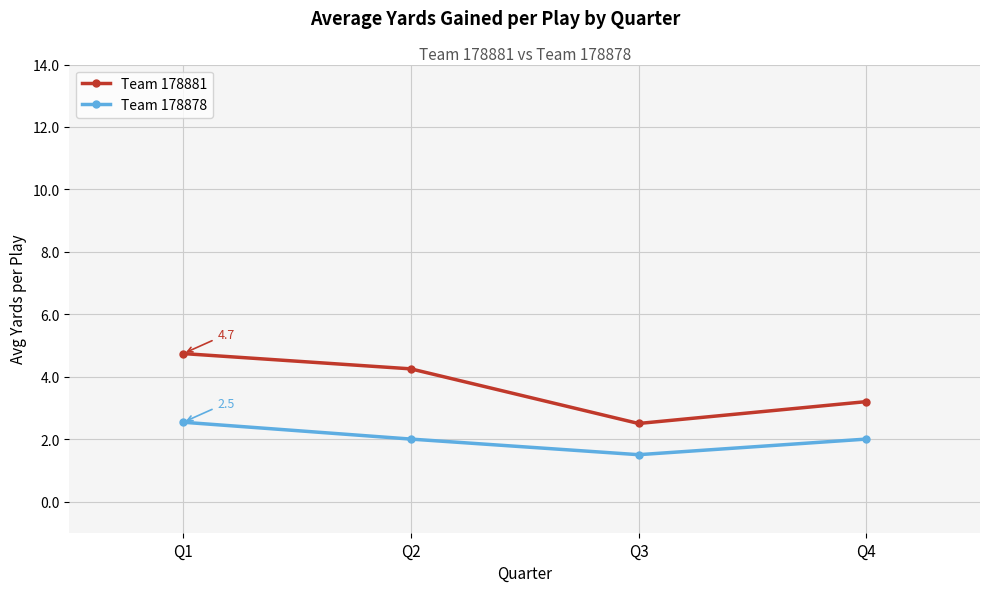

What is the value of the Team 178878 point at the 1st from the left?

2.5